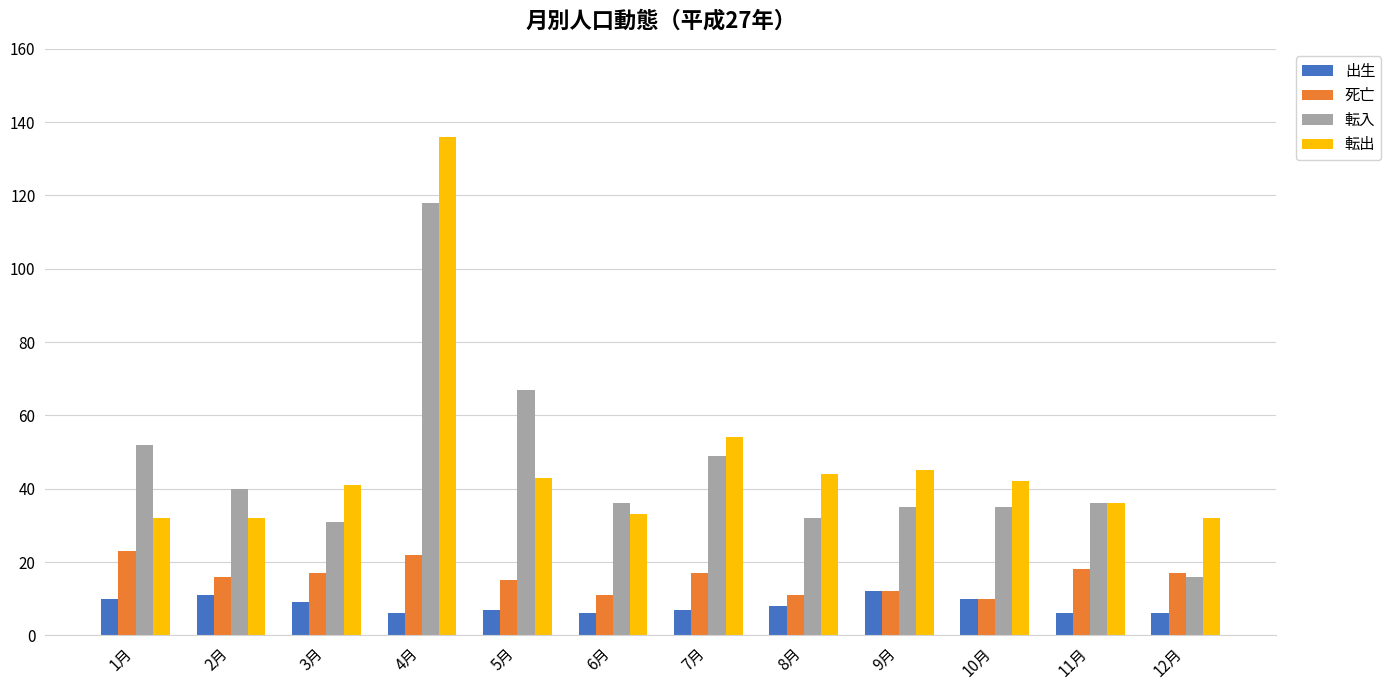

How many data points does each series have?

12